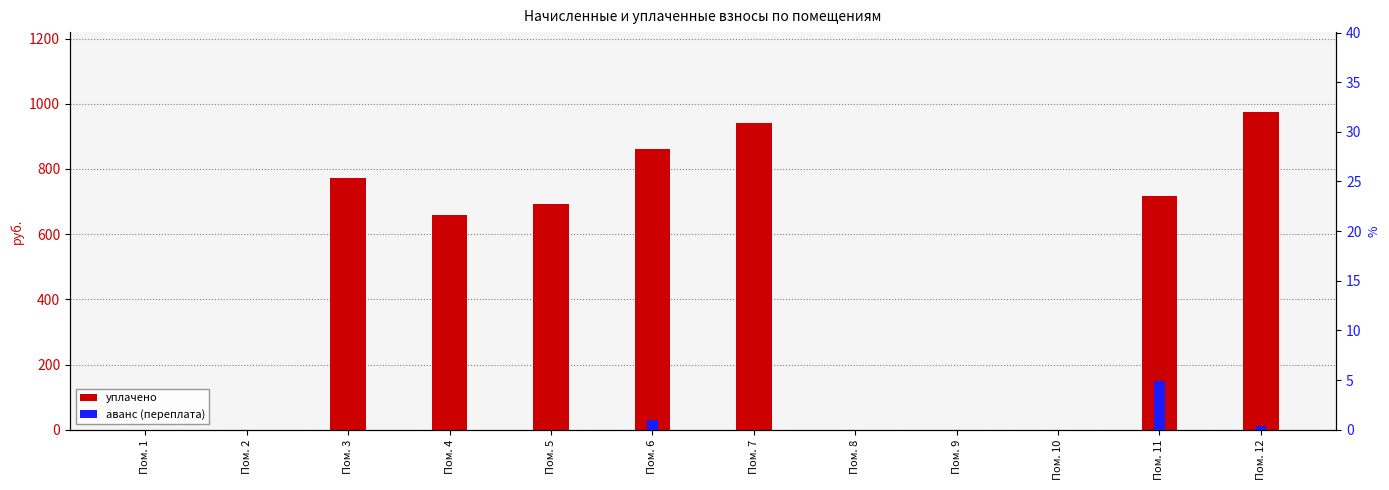

What is the total value across all series at Пом. 6?

860.7